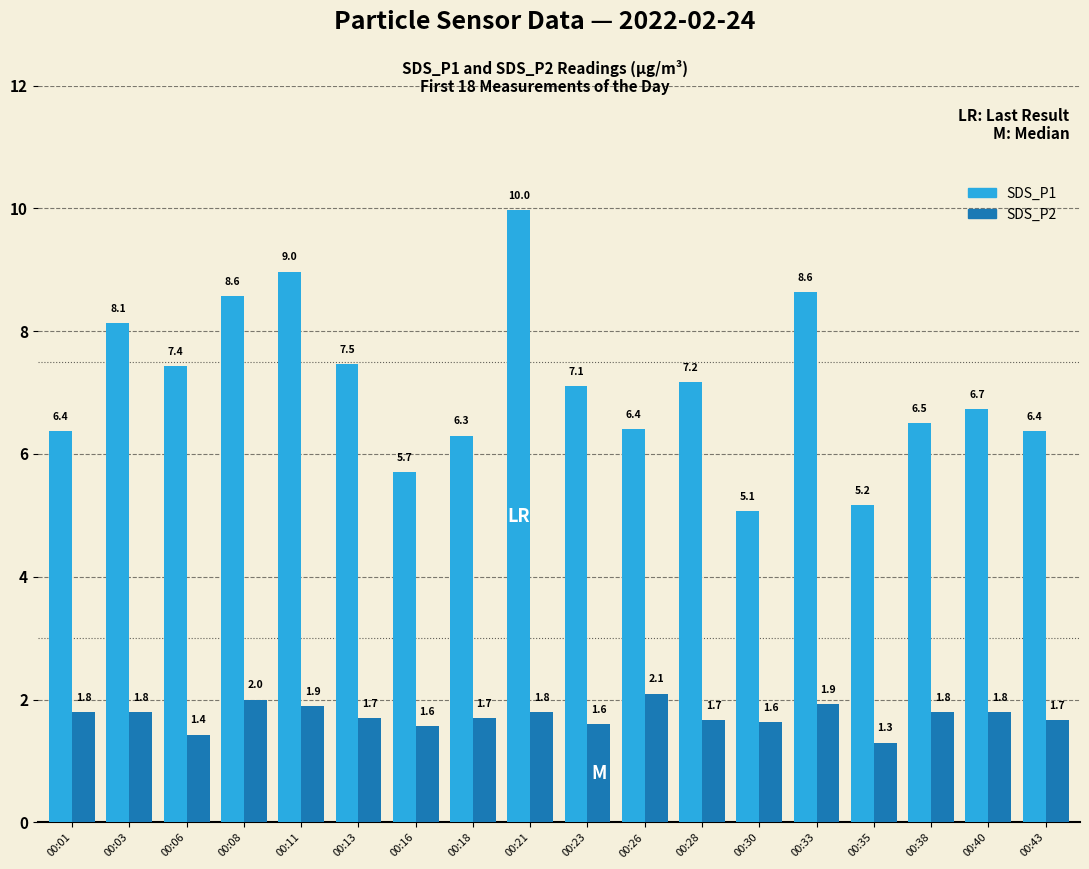

What is the total value across all series at 00:40?

8.5